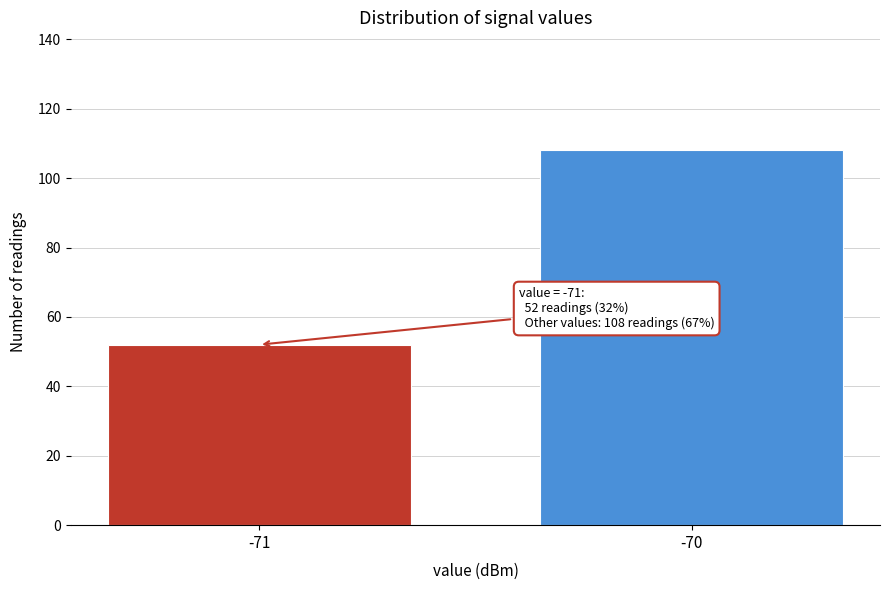

Reading left to right, list all the values displayed in this chart.

-71=52	-70=108